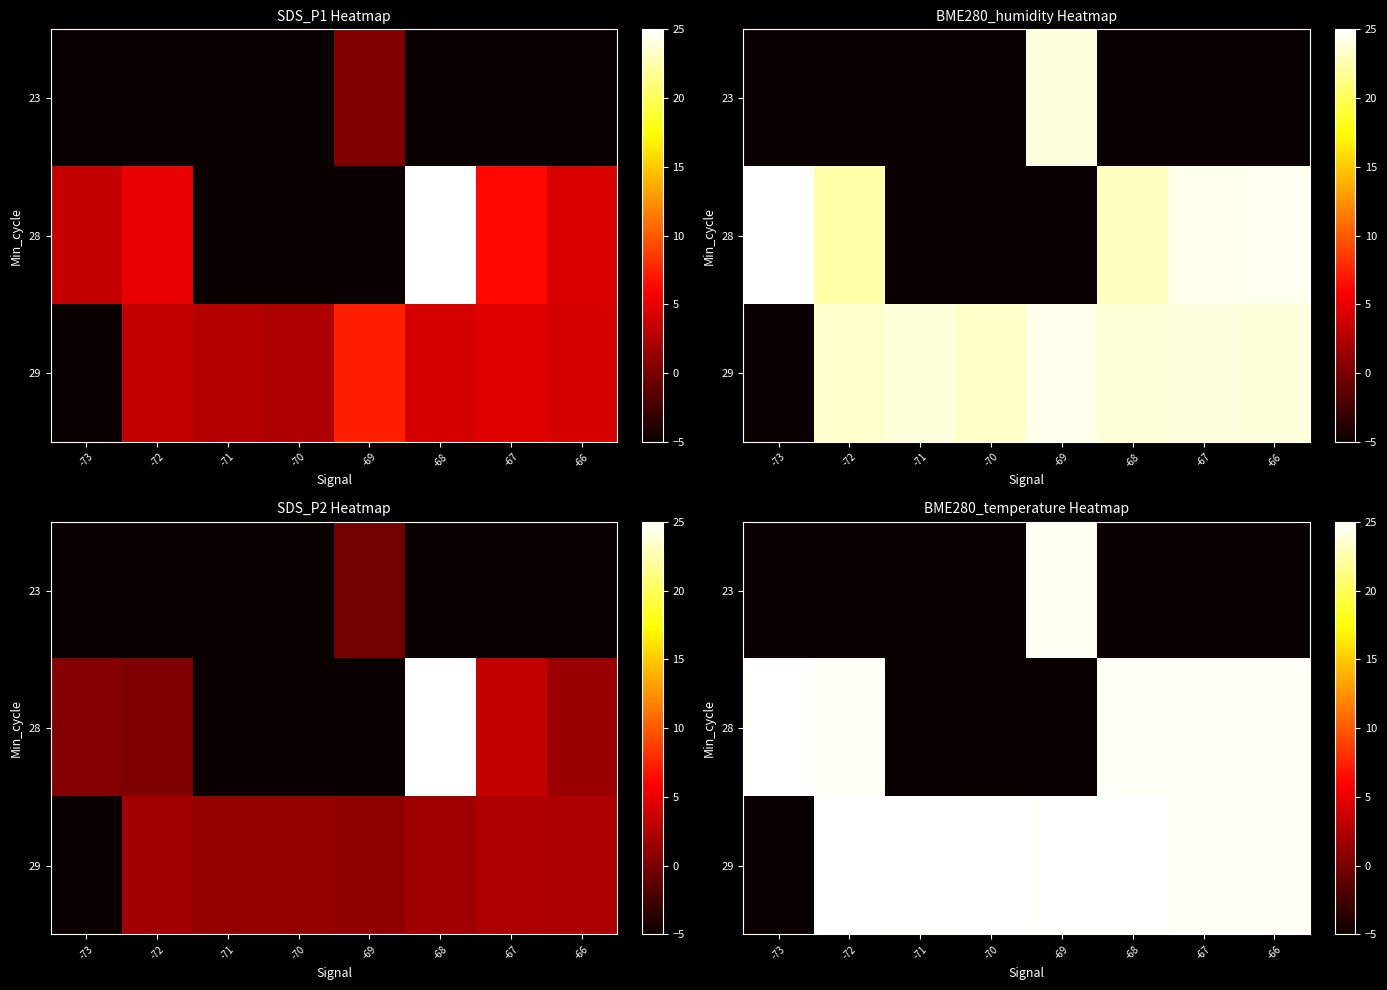

The value of row_0 at -67 is -5.0. True or false?

True